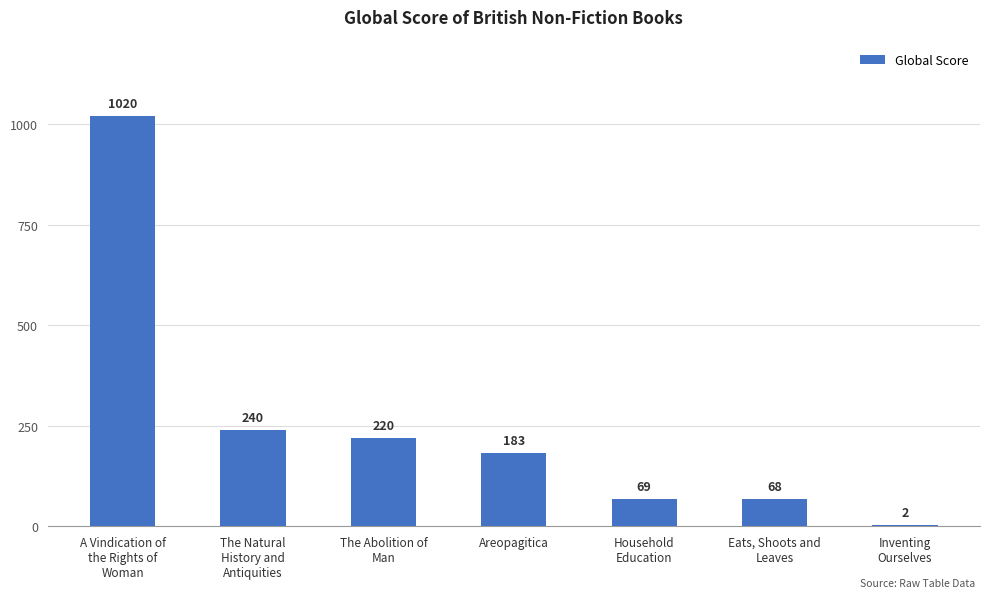

What is the maximum value shown in the chart?

1020